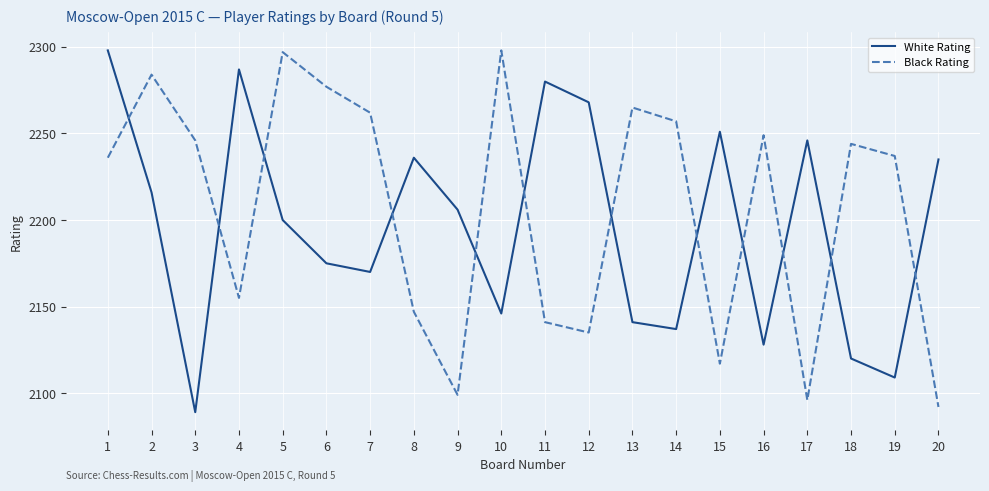

After their last crossing, which series has the higher values: Black Rating or White Rating?

White Rating